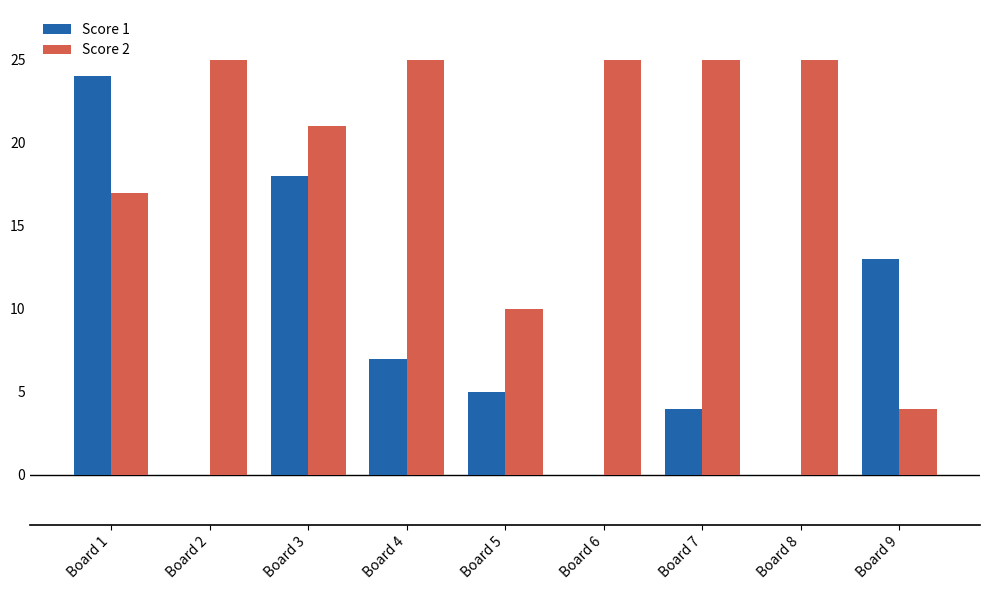

Reading left to right, list all the values displayed in this chart.

Score 1: Board 1=24	Board 2=0	Board 3=18	Board 4=7	Board 5=5	Board 6=0	Board 7=4	Board 8=0	Board 9=13
Score 2: Board 1=17	Board 2=25	Board 3=21	Board 4=25	Board 5=10	Board 6=25	Board 7=25	Board 8=25	Board 9=4